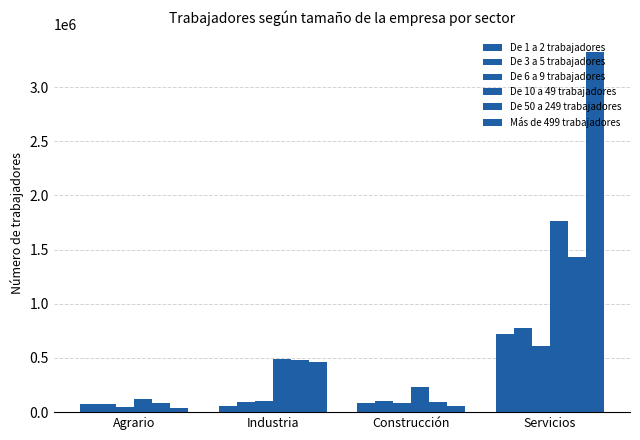

True or false: De 6 a 9 trabajadores has a value of 613333 at Servicios.

True